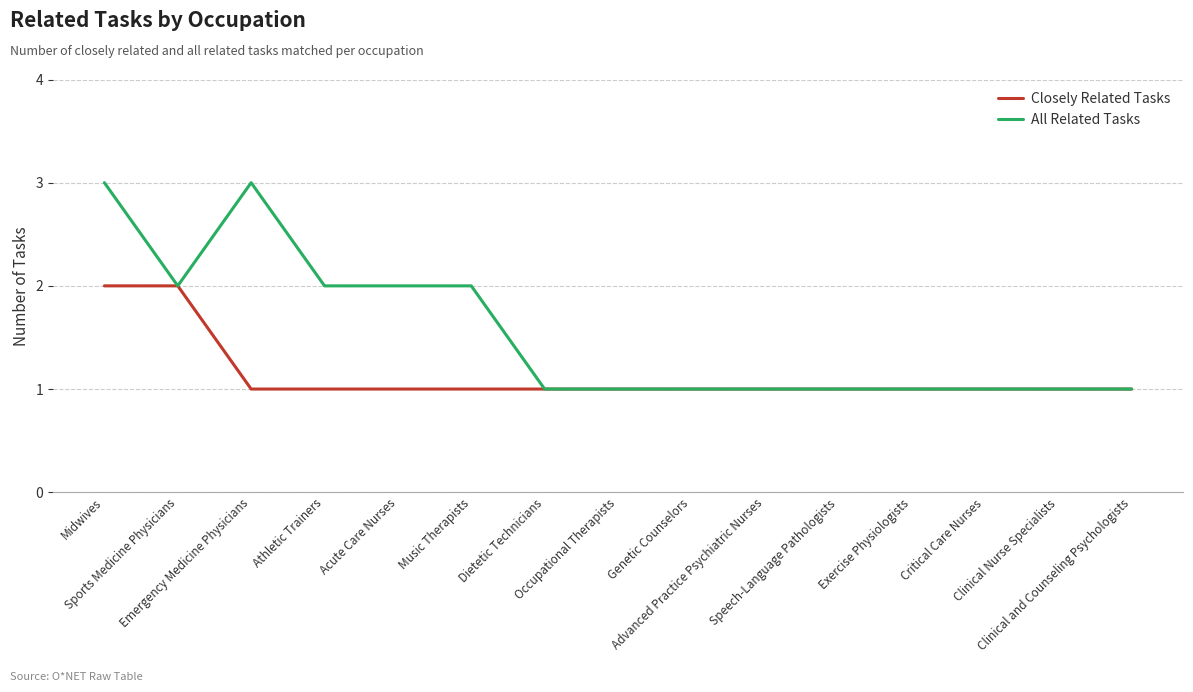

List the series in order of their peak value, highest first.

All Related Tasks, Closely Related Tasks